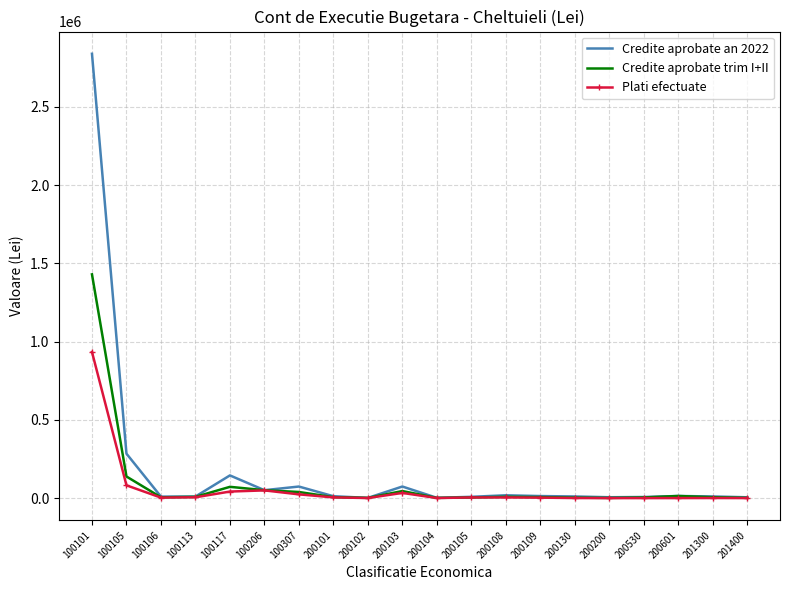

What is the sum of all Credite aprobate trim I+II values?

1843800.0